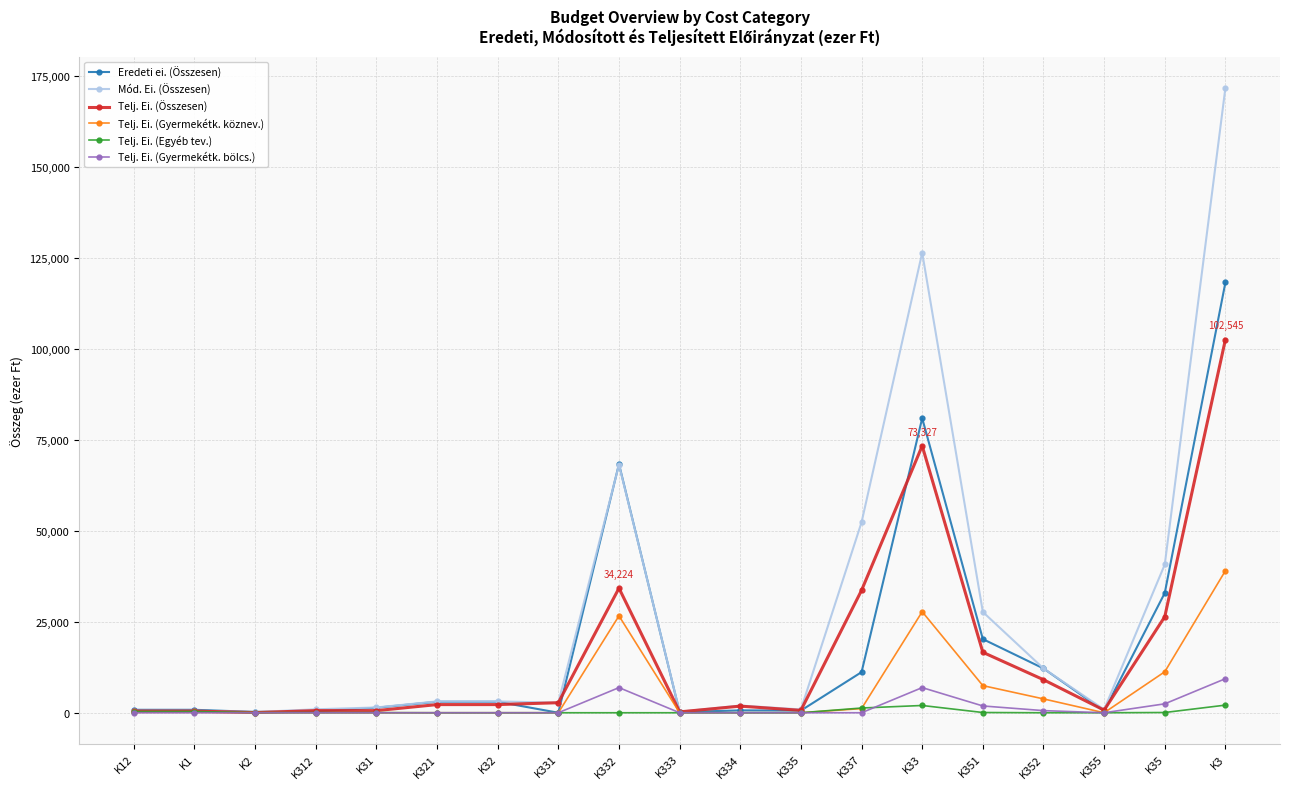

The Telj. Ei. (Egyéb tev.) series shows 342 at K12. True or false?

True